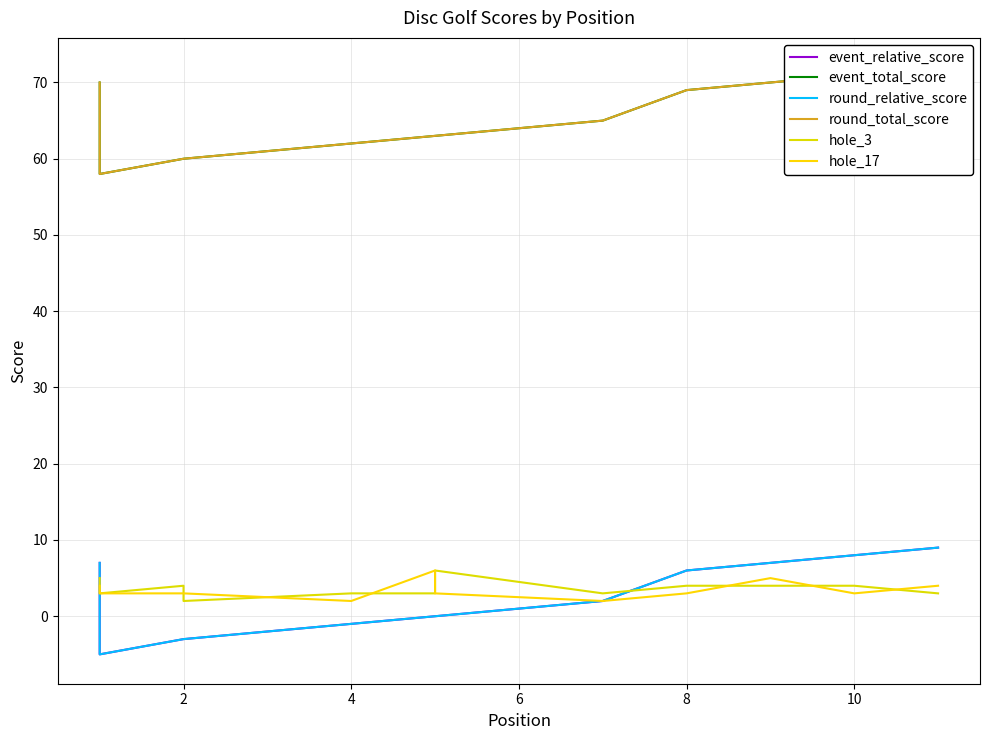

In round_total_score, how many points are lower than both neighbors (excluding endpoints)?

1